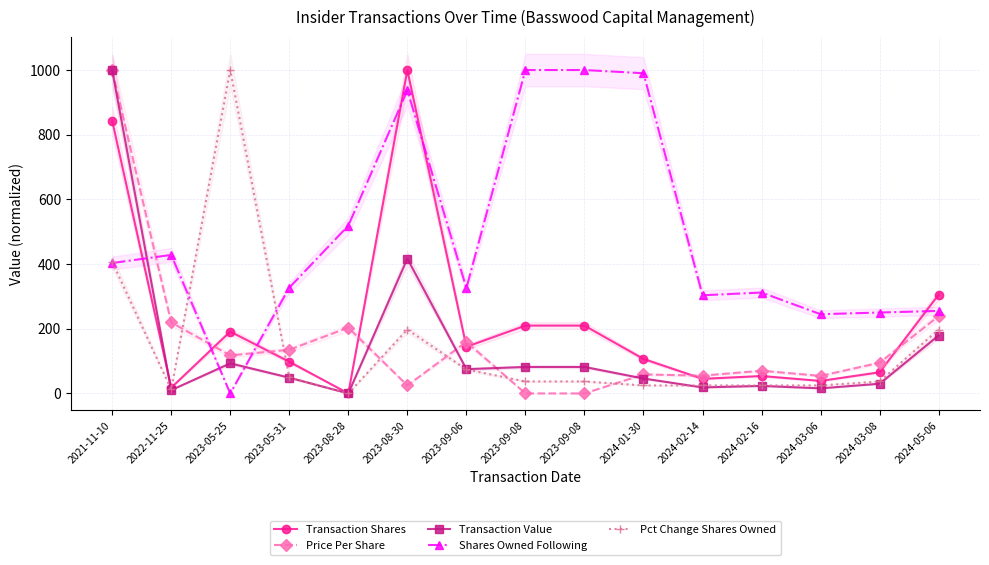

True or false: Shares Owned Following and Transaction Shares cross at least once.

True